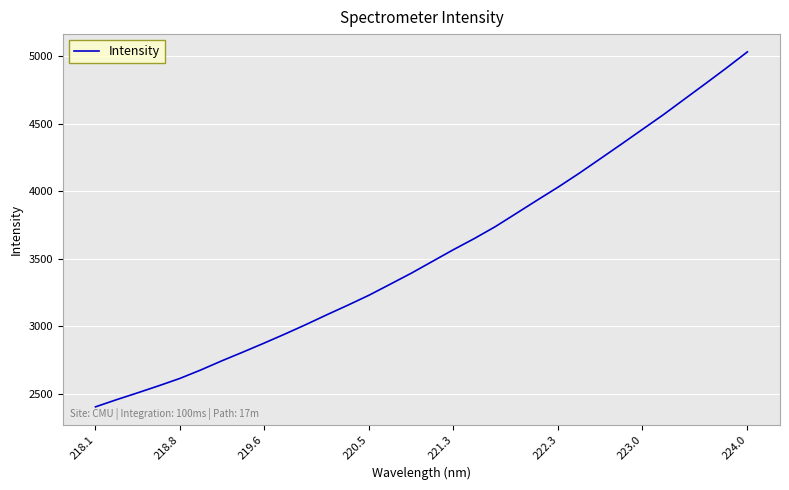

What is the minimum value shown in the chart?

2403.3